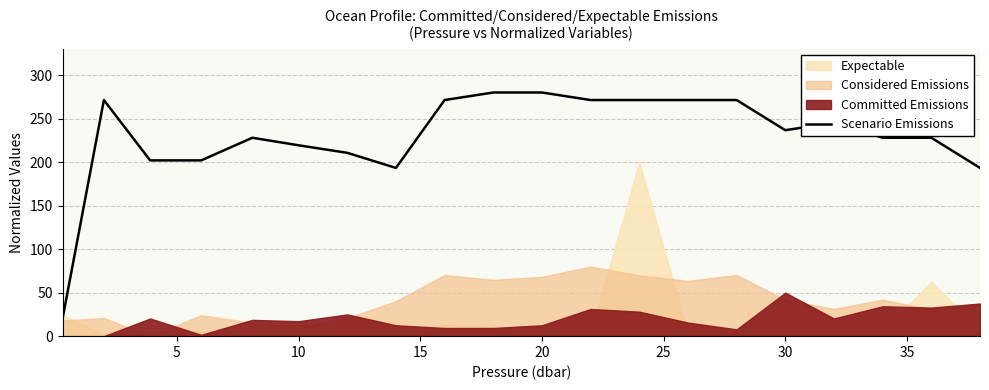

What is the value of the 14th point from the left?

271.3